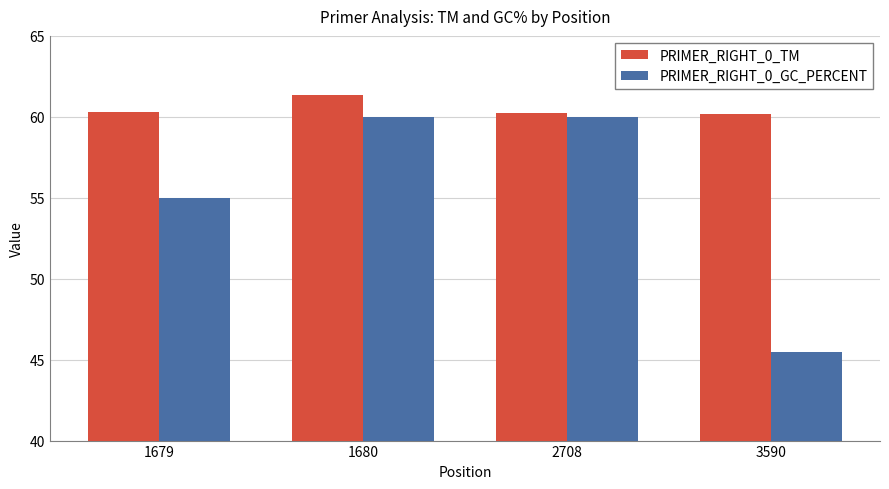

At which label does PRIMER_RIGHT_0_TM reach its peak?

1680